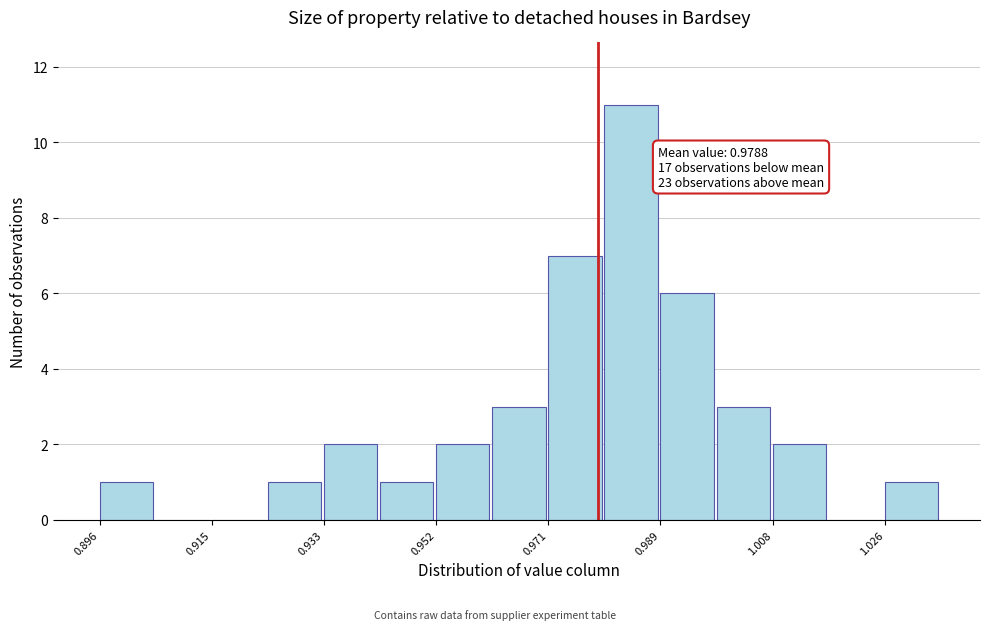

Over which range of the x-axis is the bar tallest?

0.980 to 0.990